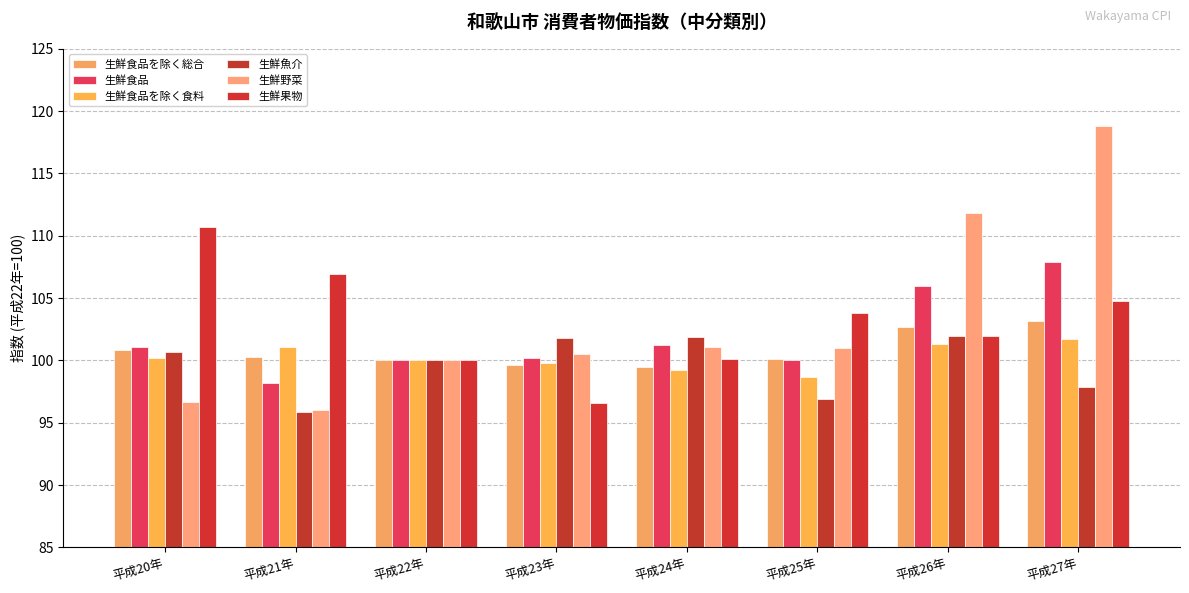

What is the highest value of the 生鮮野菜 series?

118.8